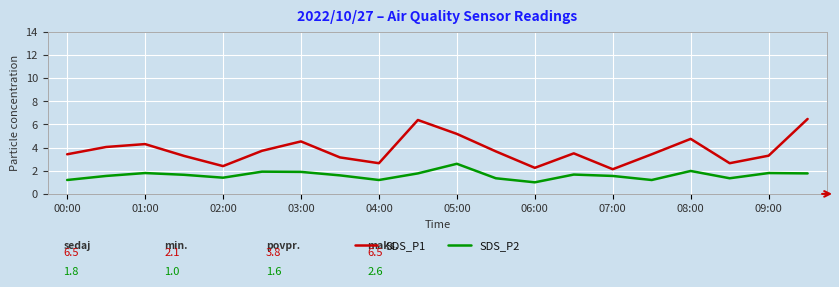

True or false: SDS_P1 and SDS_P2 cross at least once.

False